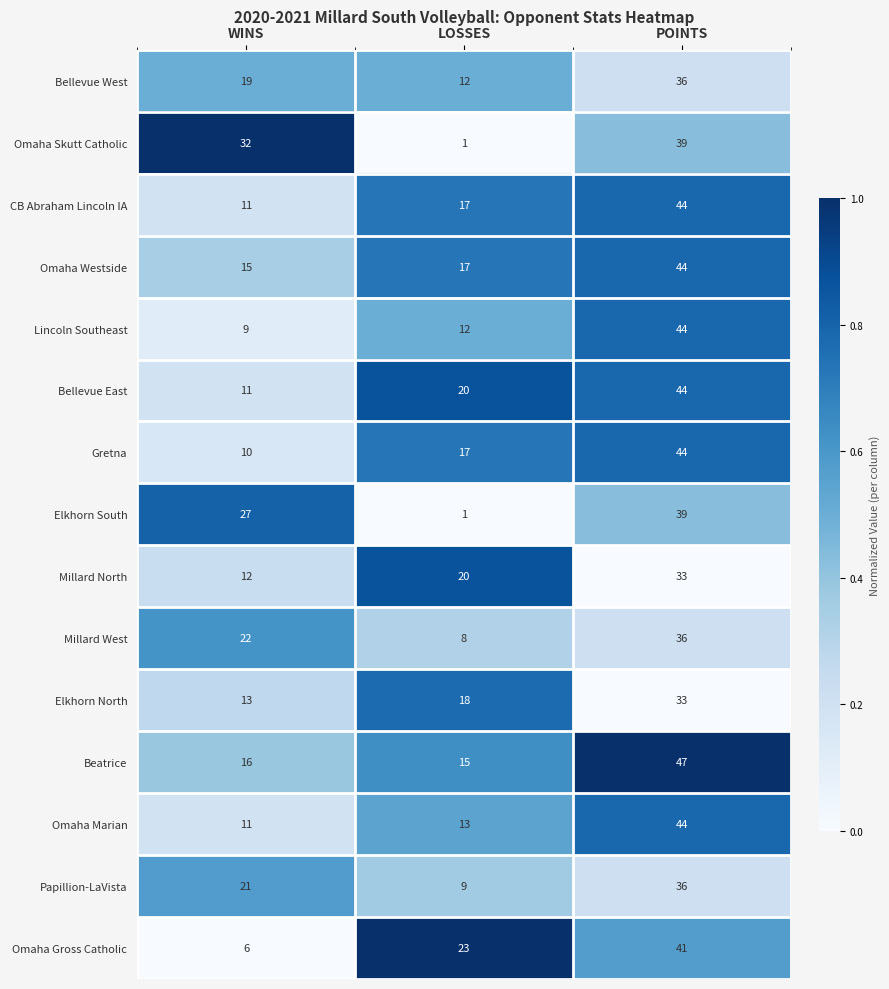

What is the difference between the Gretna values at WINS and POINTS?

34